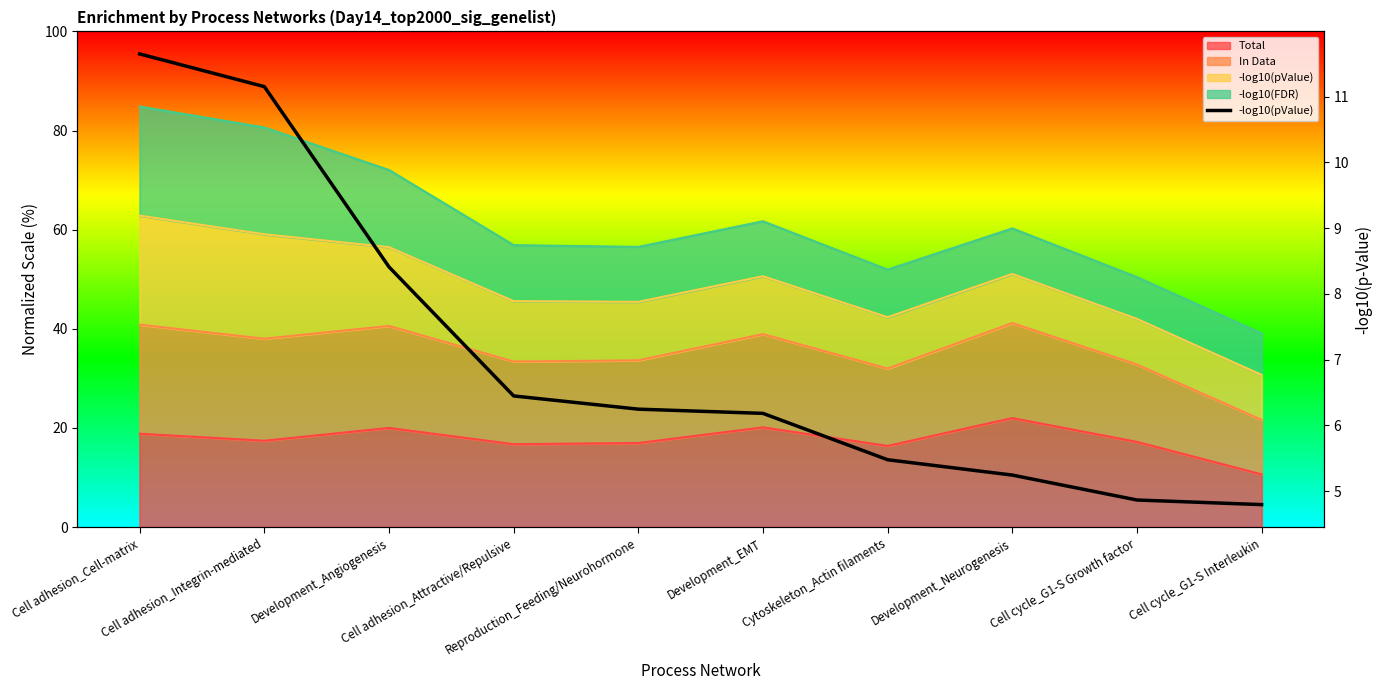

True or false: the data shows 4.8 at Cell cycle_G1-S Interleukin.

True